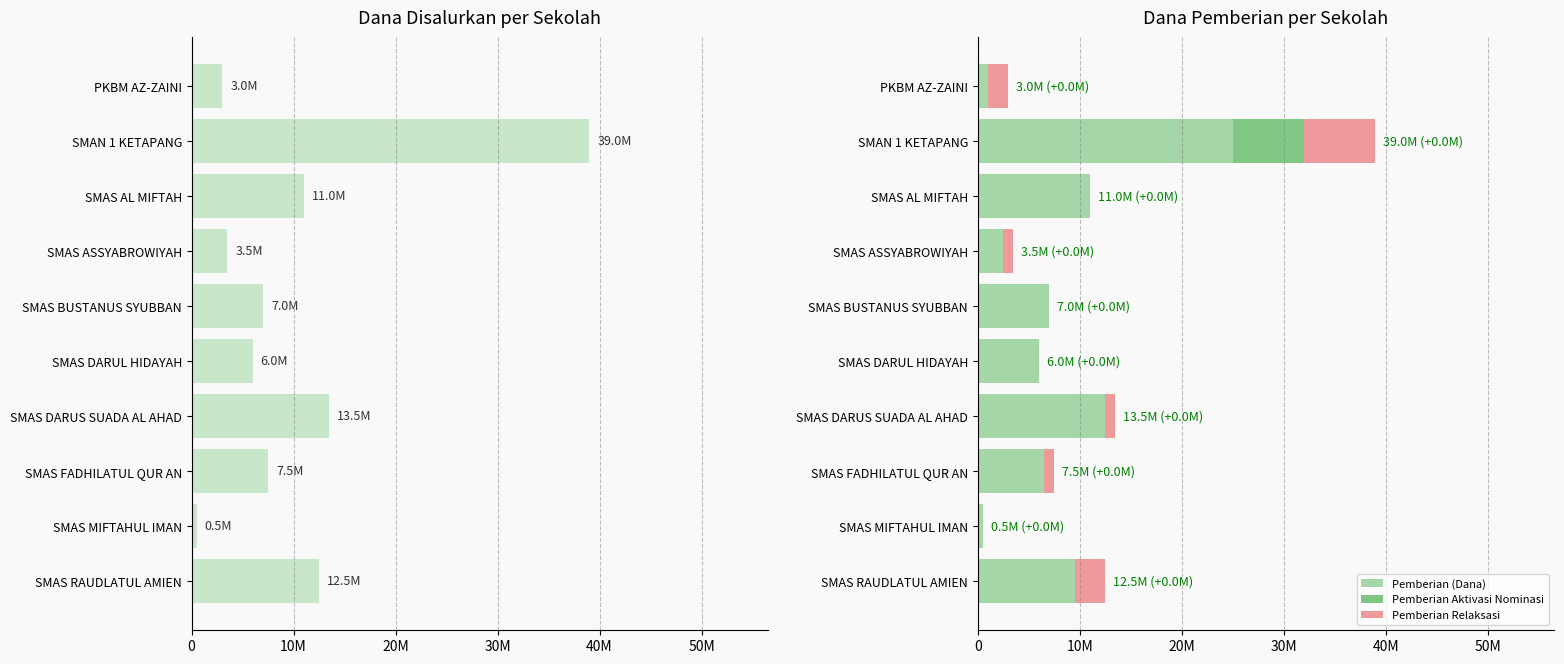

Which series has the widest spread of values?

Disalurkan (Dana)